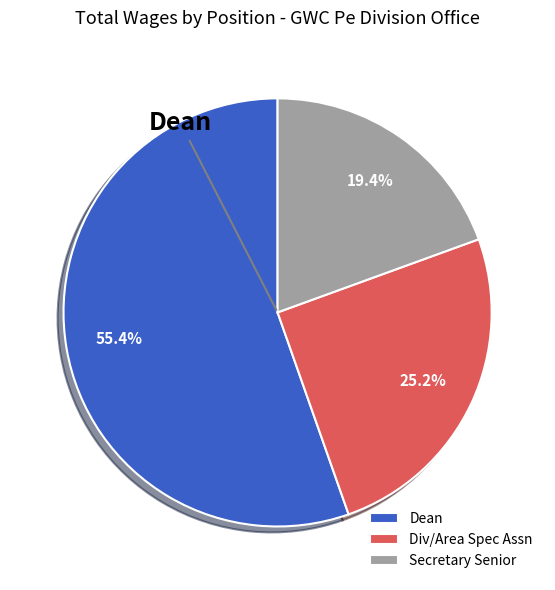

To the nearest percent, what portion does Dean represent?

55%